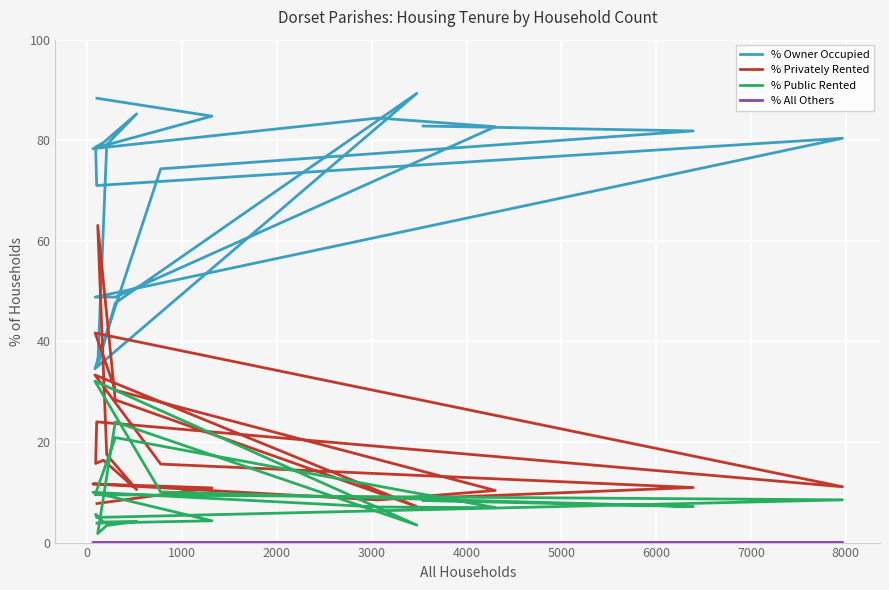

What is the difference between the maximum and minimum values in the % Public Rented series?

30.3